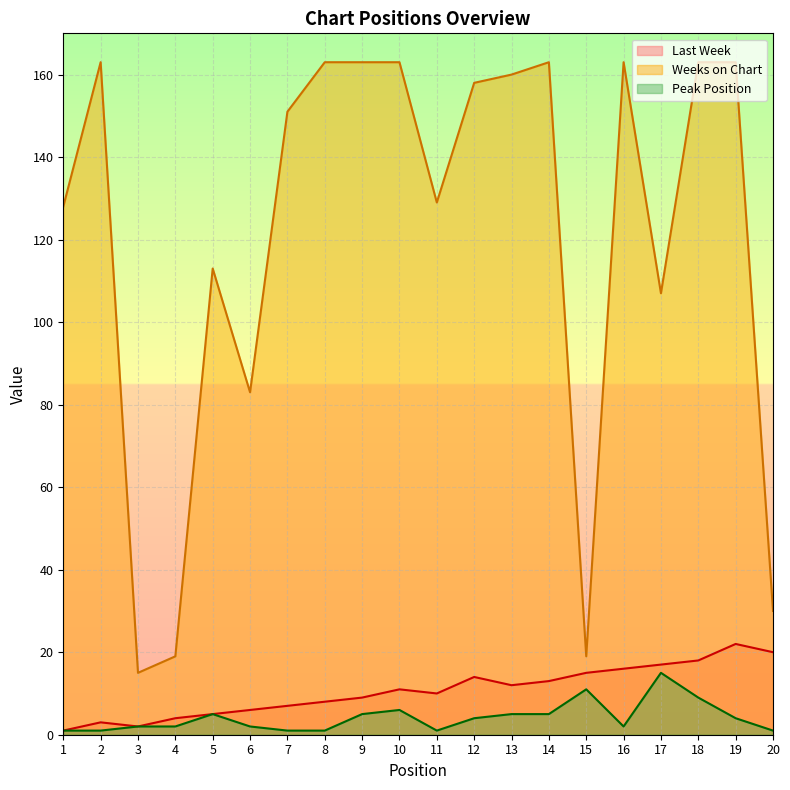

Reading left to right, list all the values displayed in this chart.

Last Week: 1	3	2	4	5	6	7	8	9	11	10	14	12	13	15	16	17	18	22	20
Weeks on Chart: 128	163	15	19	113	83	151	163	163	163	129	158	160	163	19	163	107	163	163	30
Peak Position: 1	1	2	2	5	2	1	1	5	6	1	4	5	5	11	2	15	9	4	1